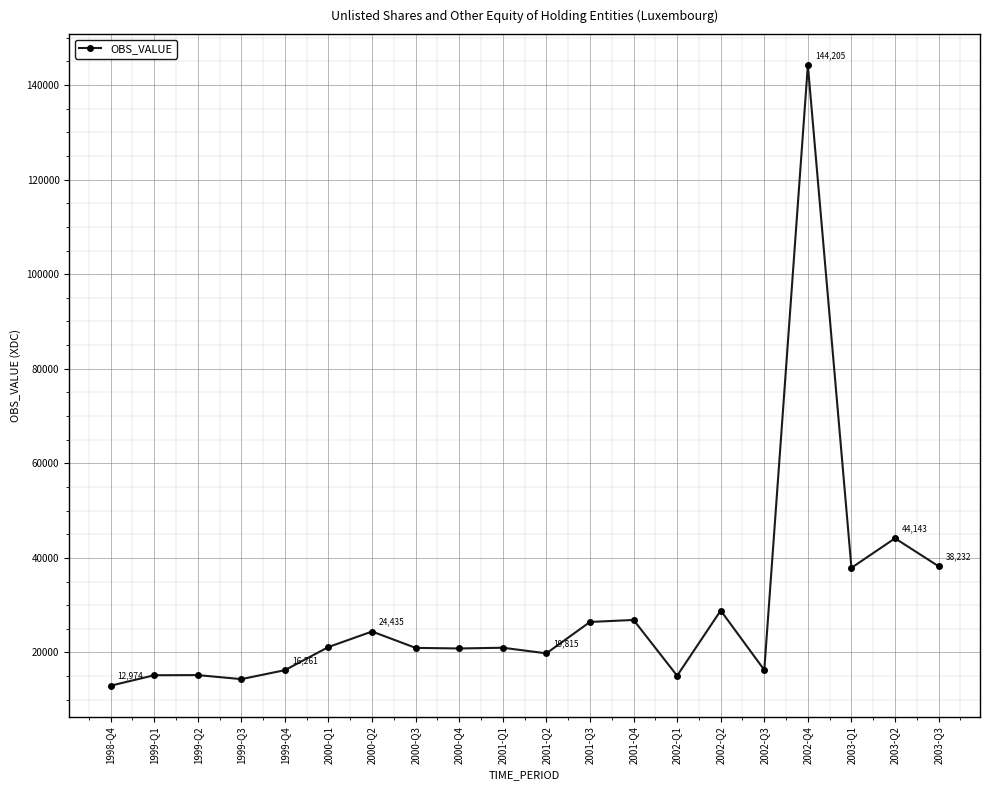

Approximately how many times larger is the value at 2002-Q2 compared to 2000-Q2?

1.2